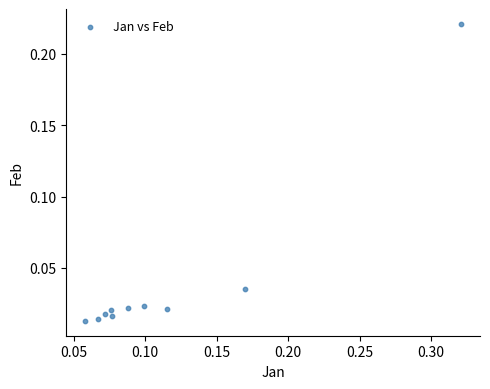

What is the range of X values (max minus min)?

0.3